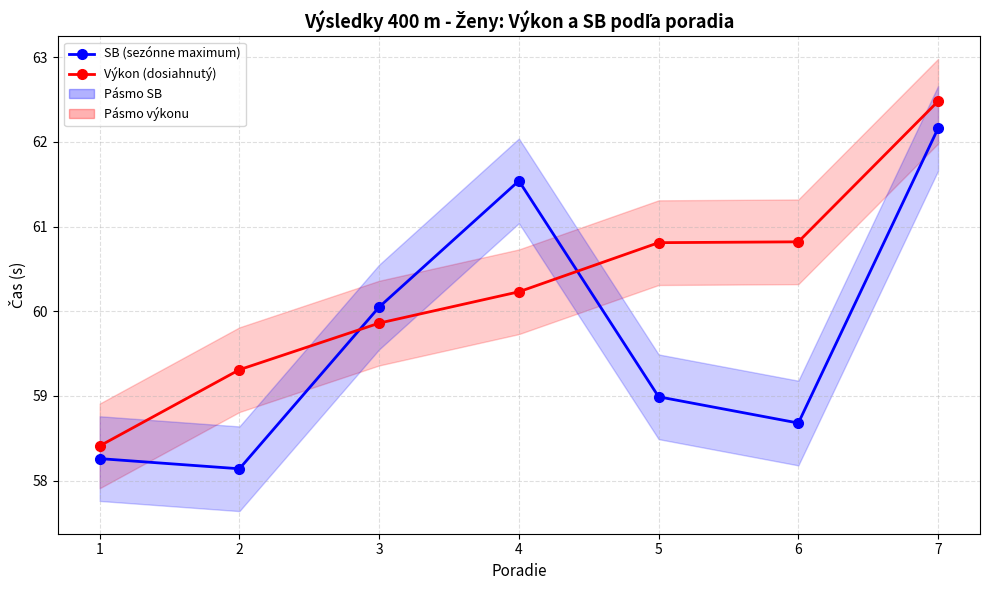

Does the chart display data point markers on the line(s)?

Yes